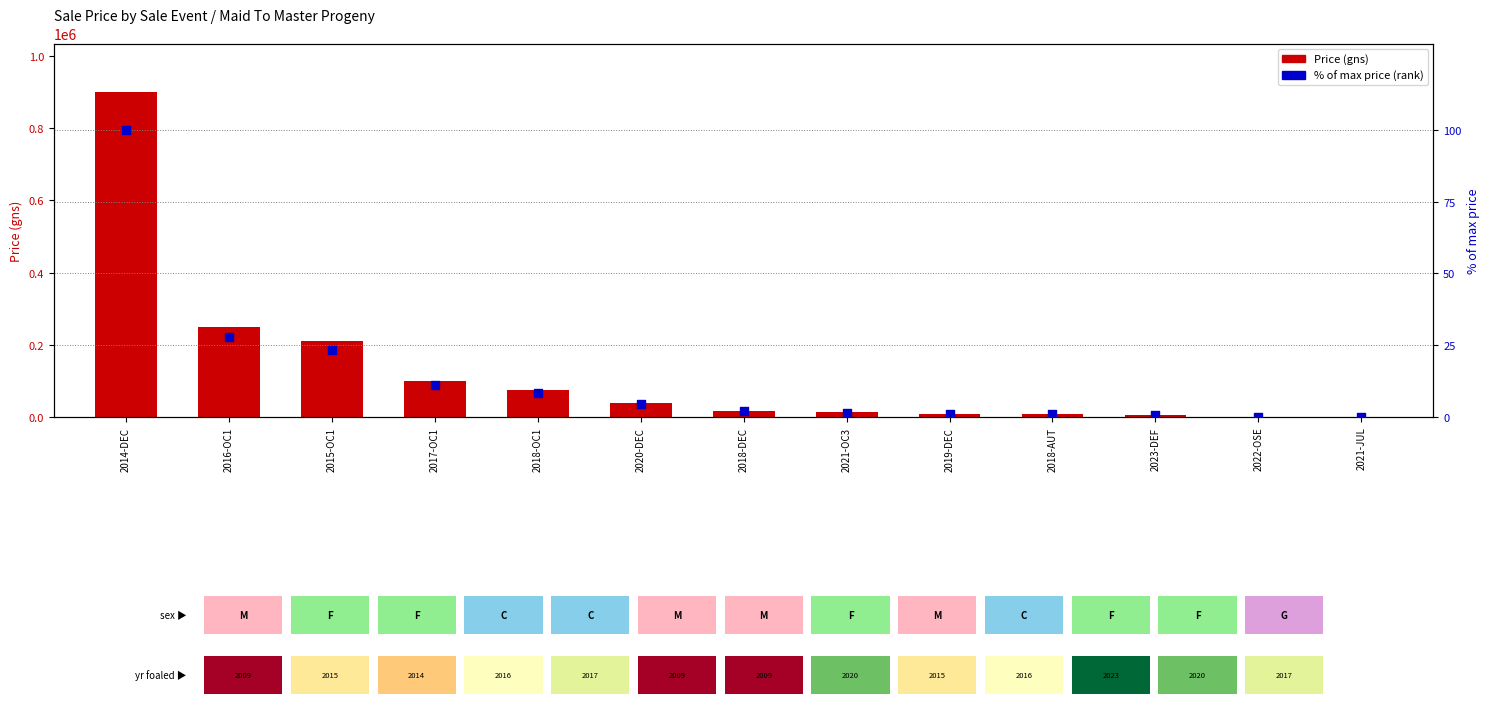

Which series contains the highest Y value?

Price (gns)